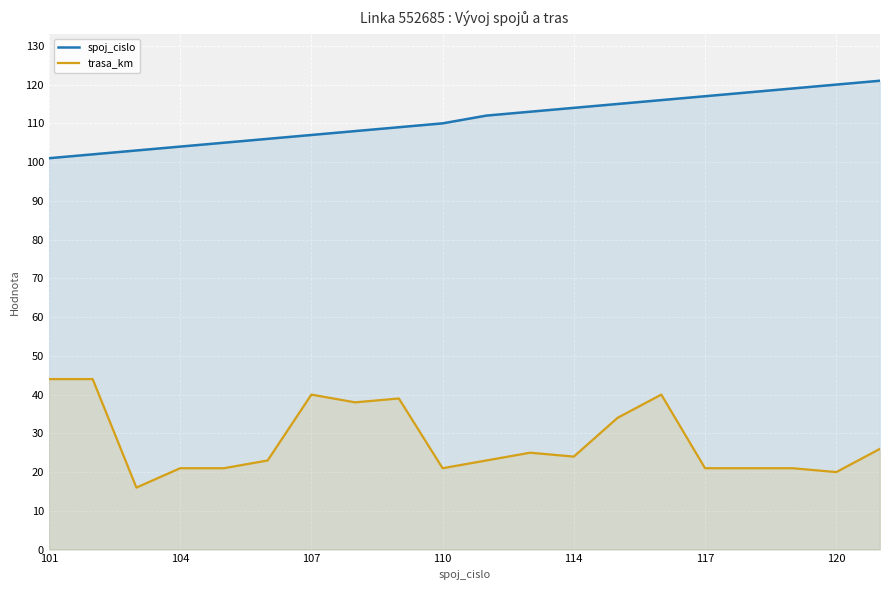

At how many categories does at least one series exceed 47?

20